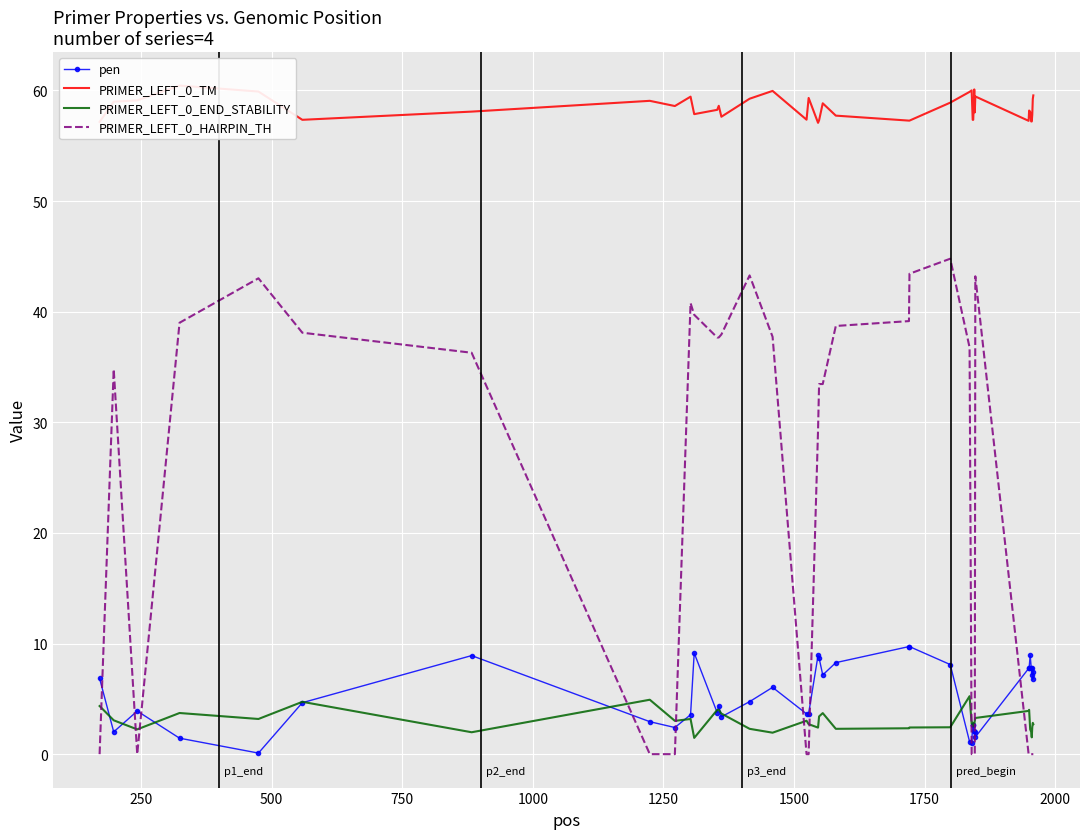

True or false: pen and PRIMER_LEFT_0_HAIRPIN_TH intersect in this chart.

True